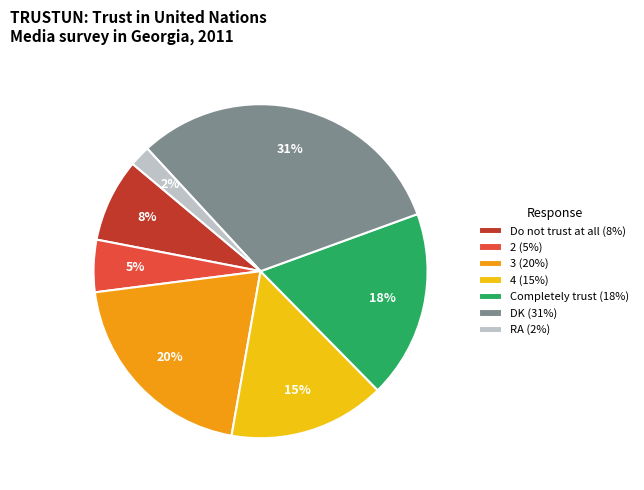

Which slice is the smallest?

RA